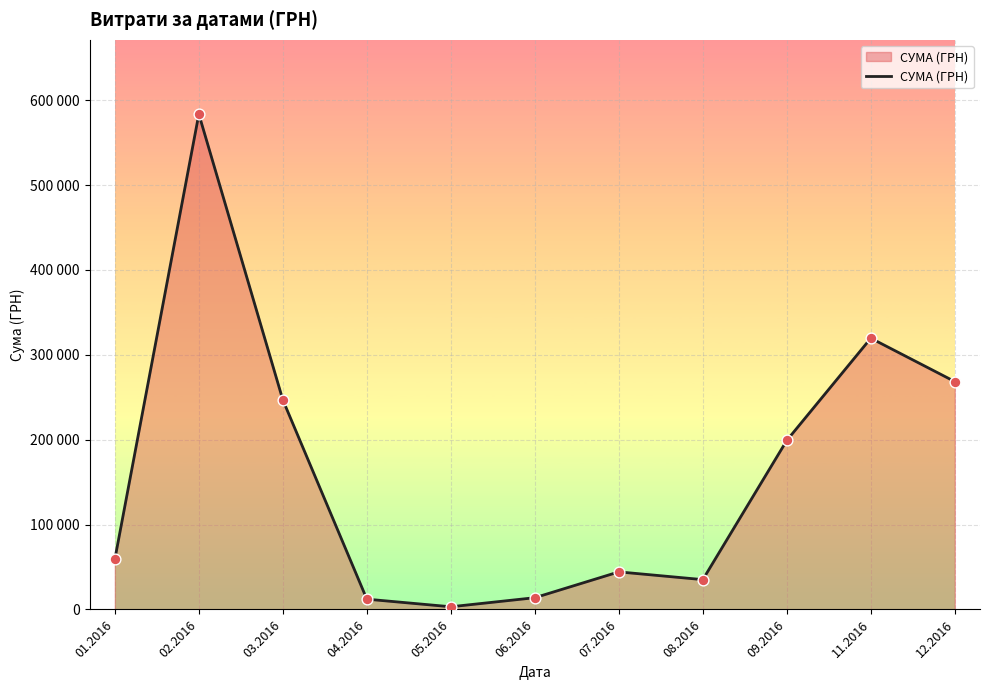

Approximately how many times larger is the value at 12.2016 compared to 06.2016?

19.4